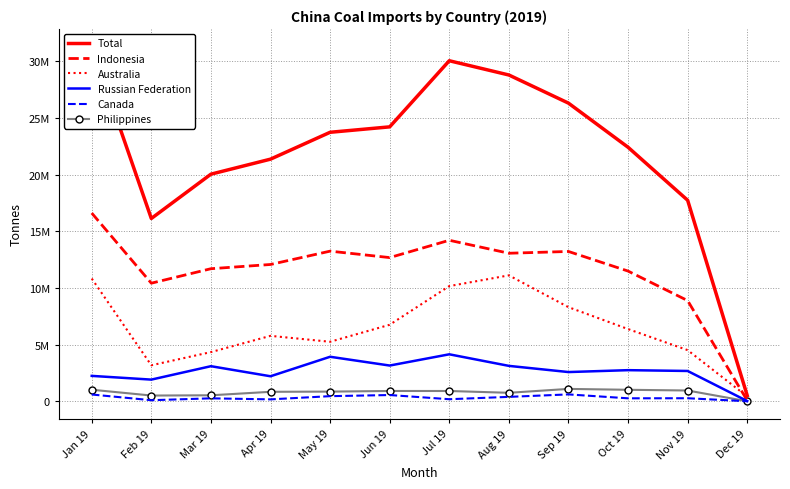

Rank the series by their maximum value, from lowest to highest.

Canada, Philippines, Russian Federation, Australia, Indonesia, Total